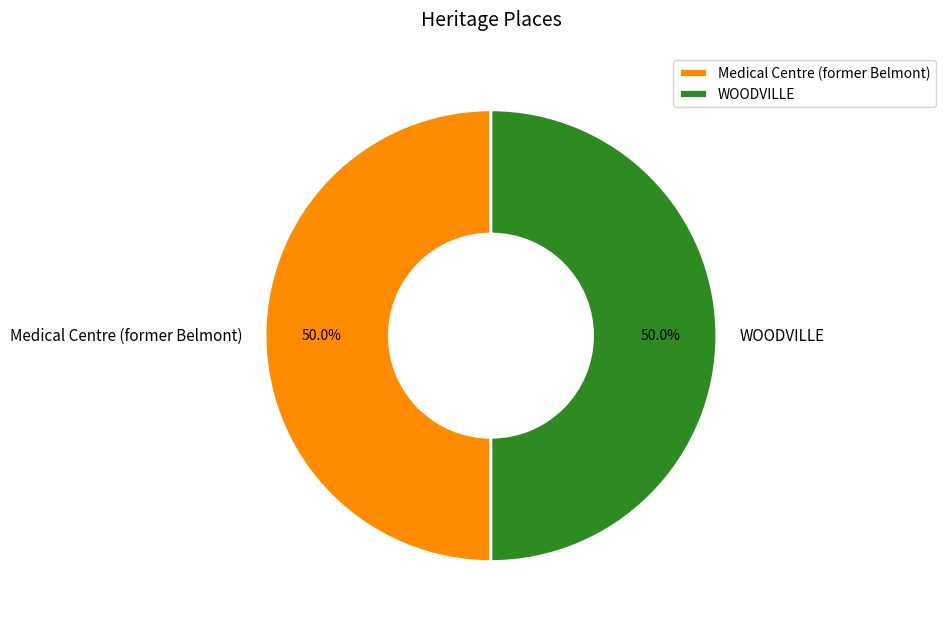

What portion of the pie excludes WOODVILLE?

50.0%